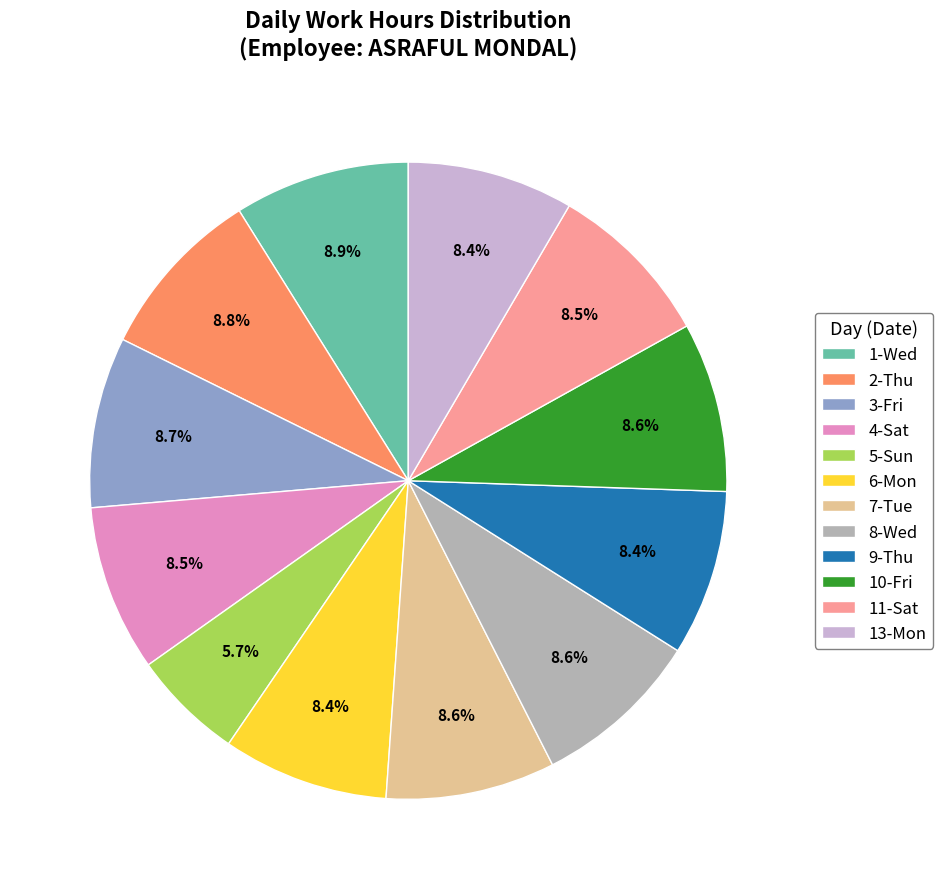

Does any single category account for the majority?

No